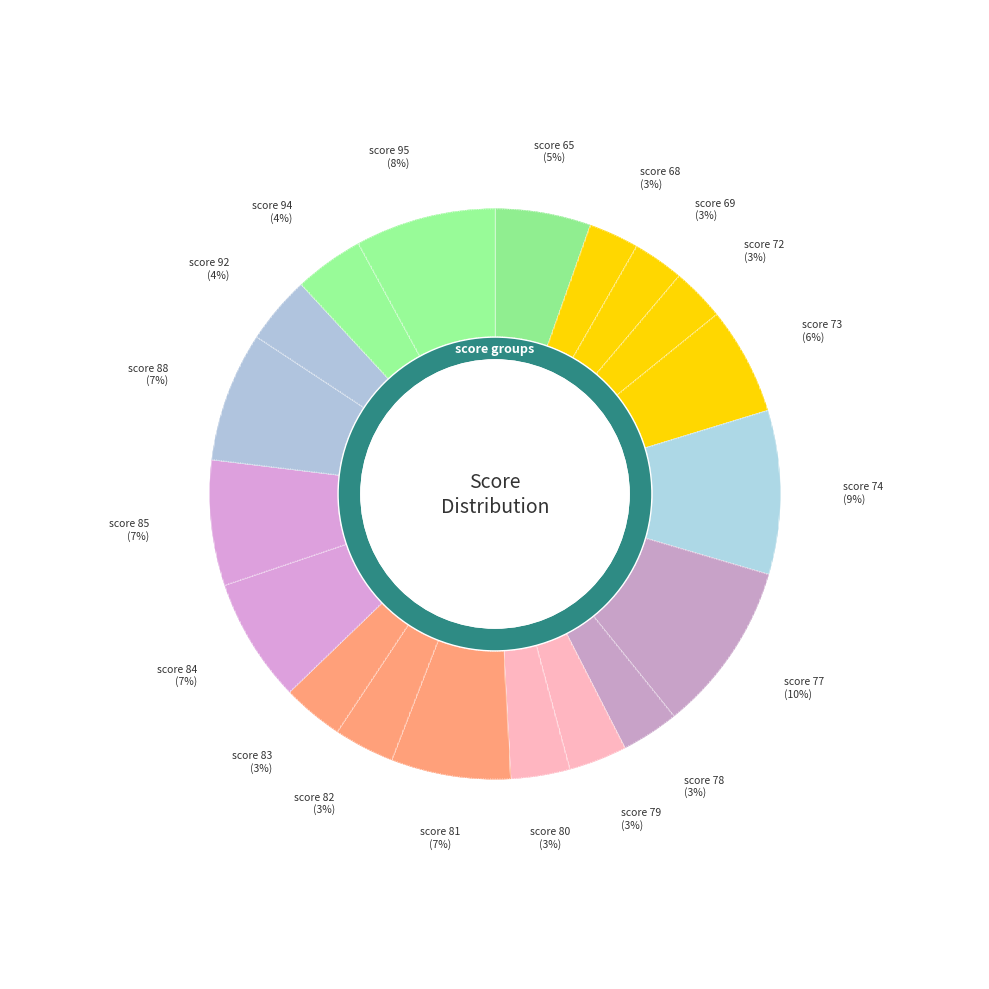

How many segments does this pie chart have?

19